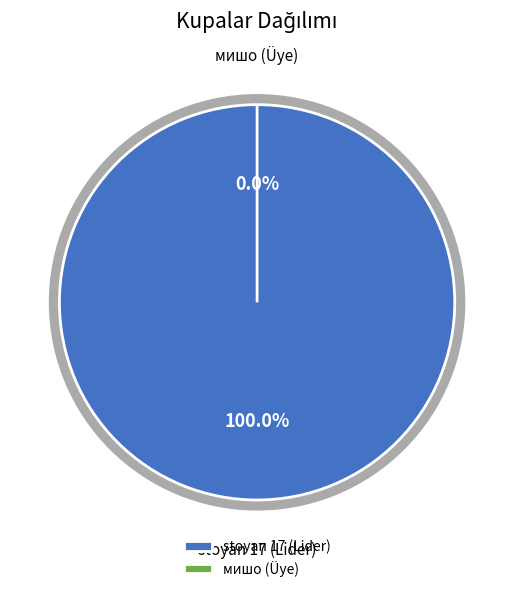

Between stoyan 17 (Lider) and мишо (Üye), which is larger?

stoyan 17 (Lider)